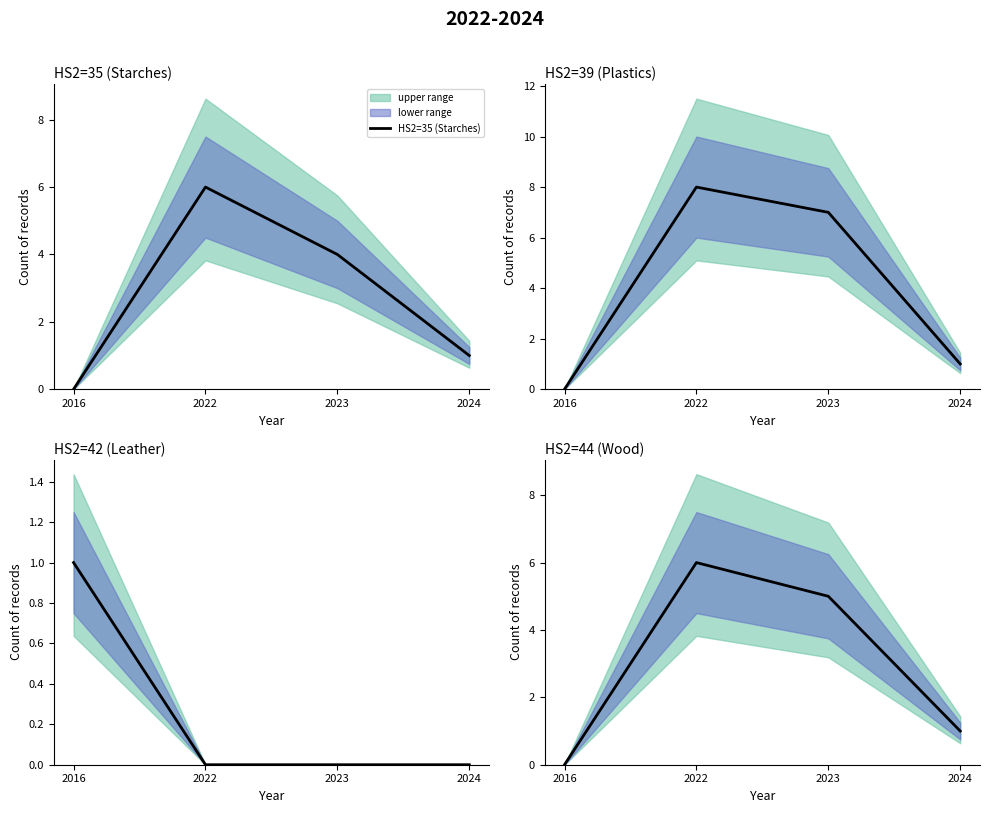

At which category does the chart reach its minimum across all series?

2016